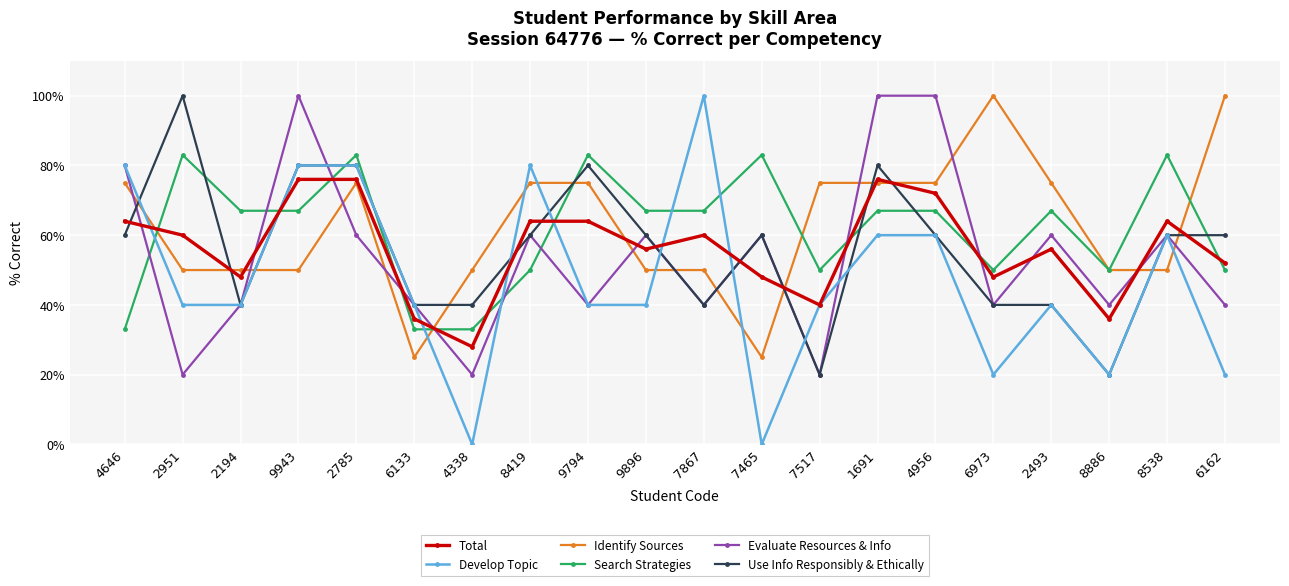

What is the difference between the maximum and second lowest values in the Search Strategies series?

50